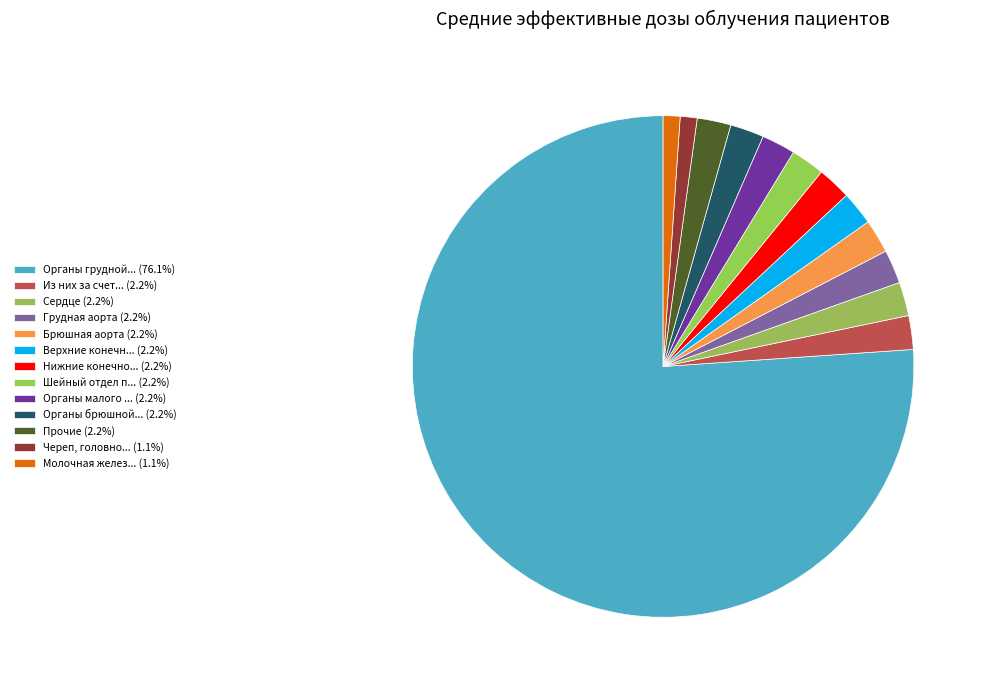

Count the number of slices in the pie.

13